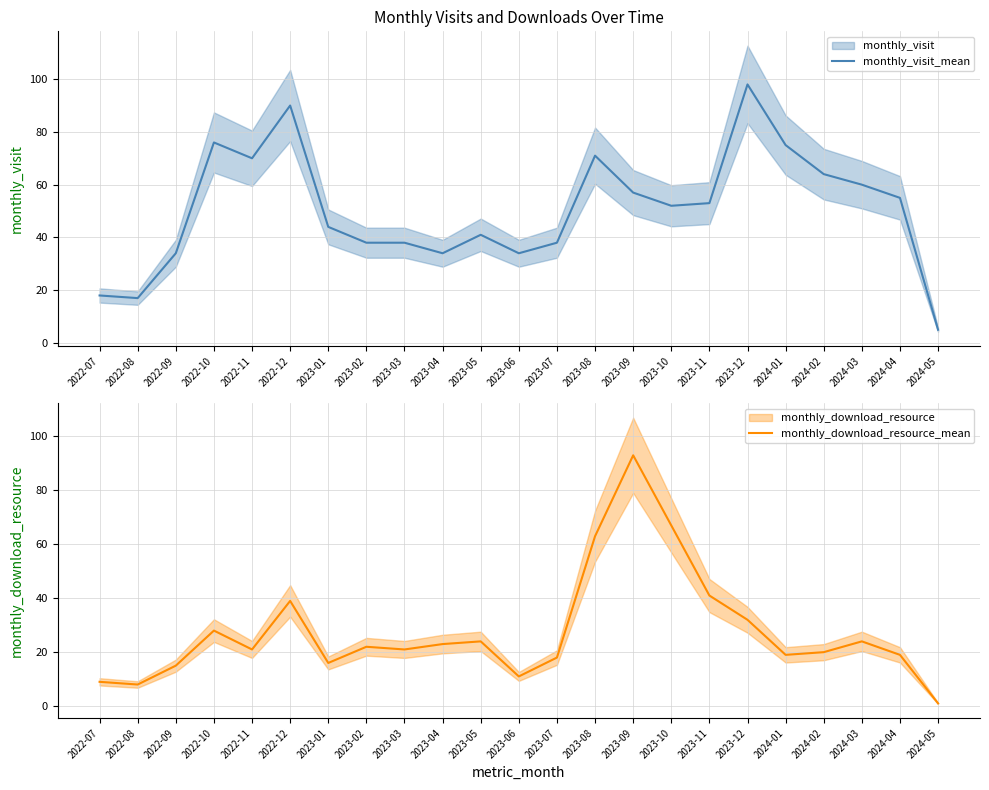

The value of monthly_visit_mean at 2023-04 is 57. True or false?

False